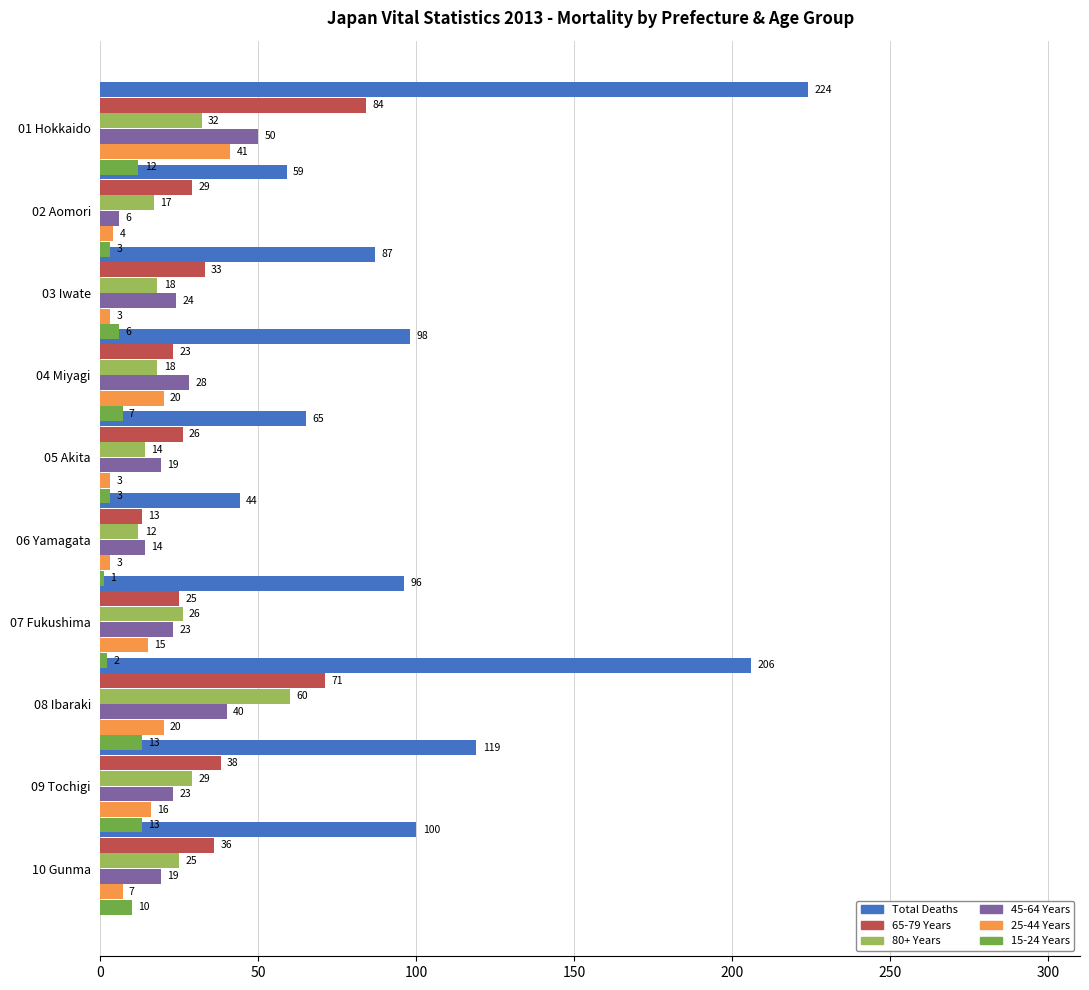

What is the lowest value of the 25-44 Years series?

3